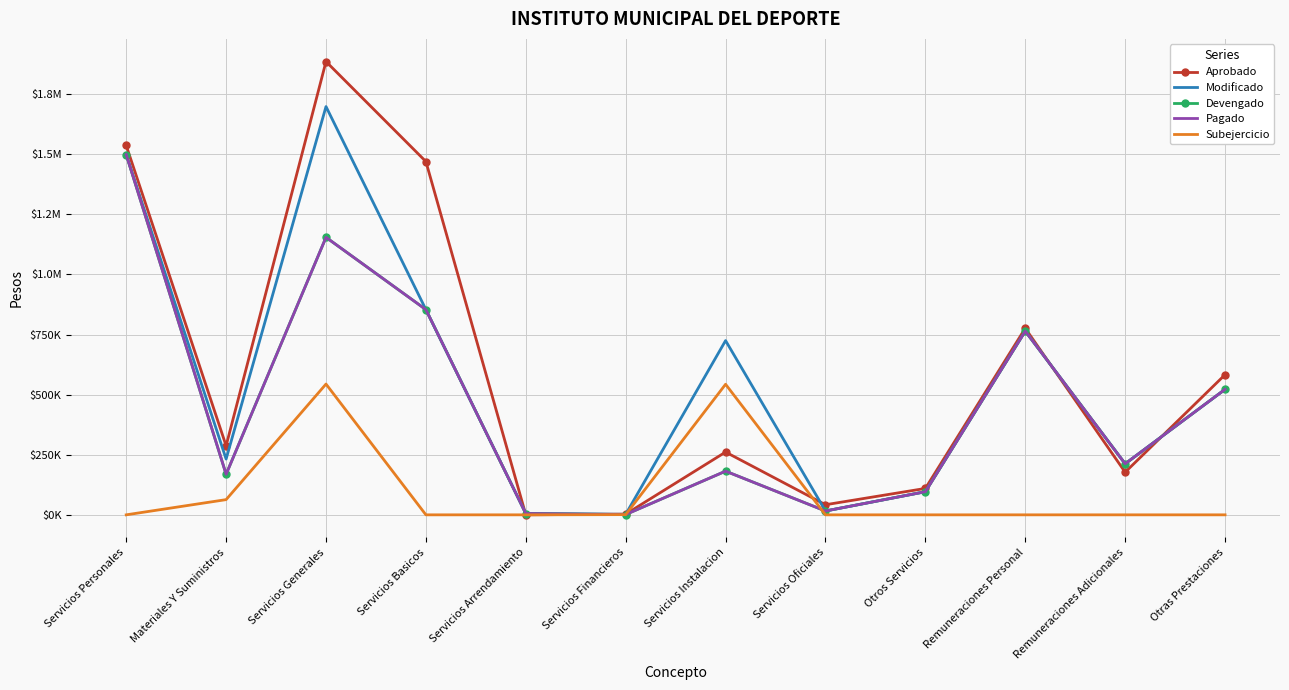

In Modificado, how many points are higher than both neighbors (excluding endpoints)?

3